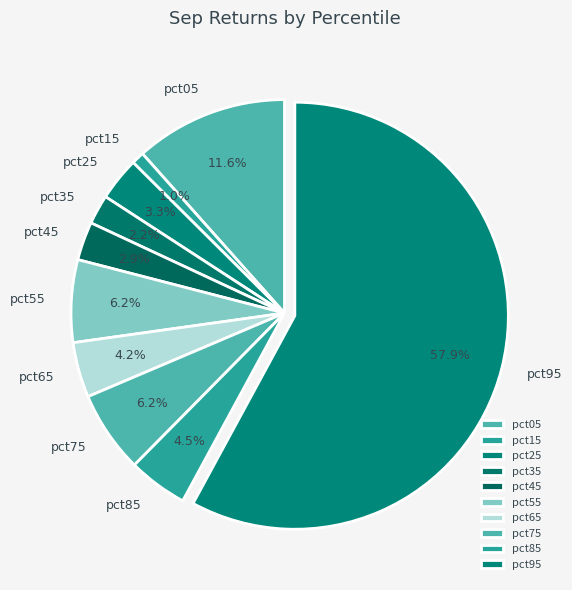

Count the number of slices in the pie.

10